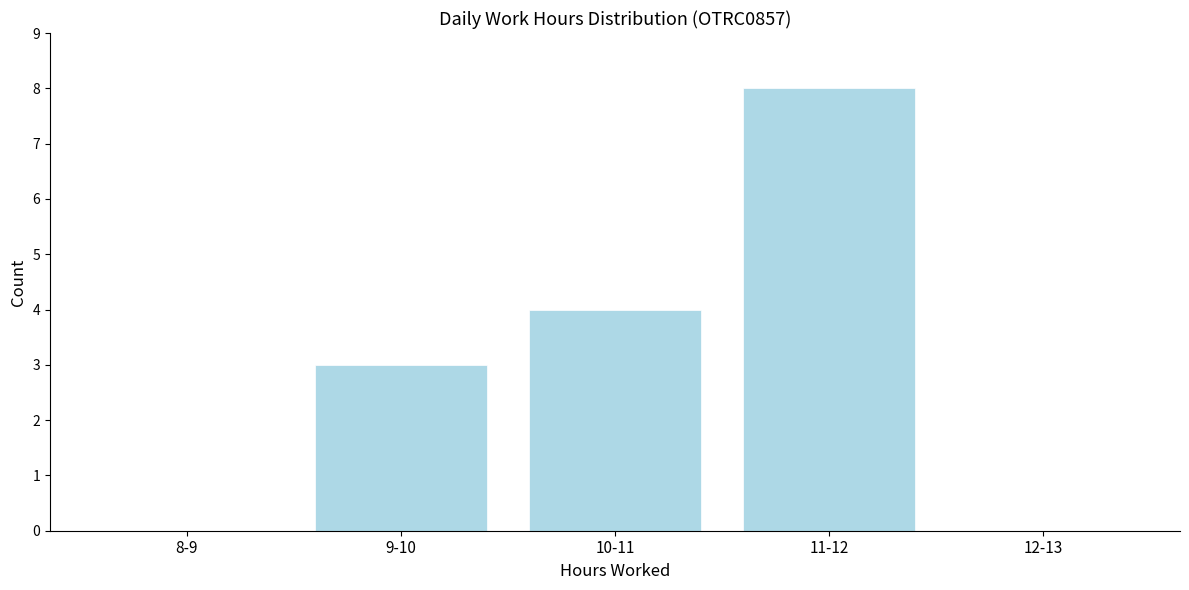

Reading right to left, list all the values displayed in this chart.

12-13=0	11-12=8	10-11=4	9-10=3	8-9=0